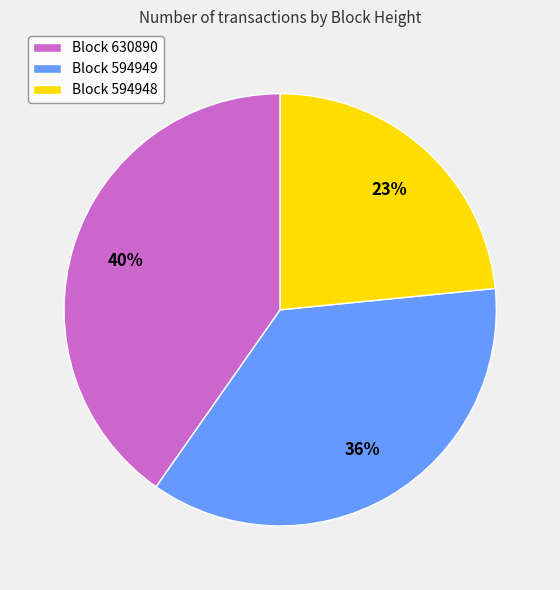

To the nearest percent, what is the average slice percentage?

33%